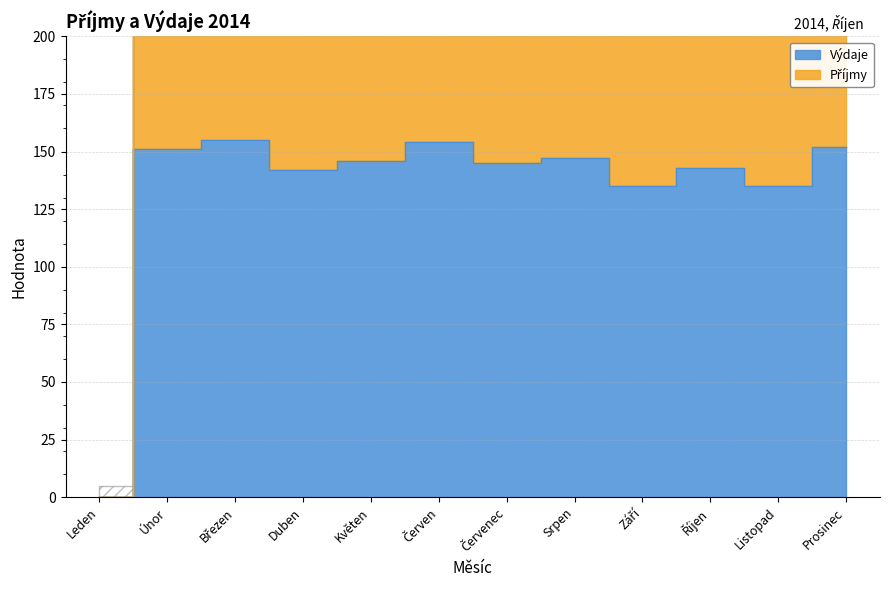

Which series has the widest spread of values?

Příjmy